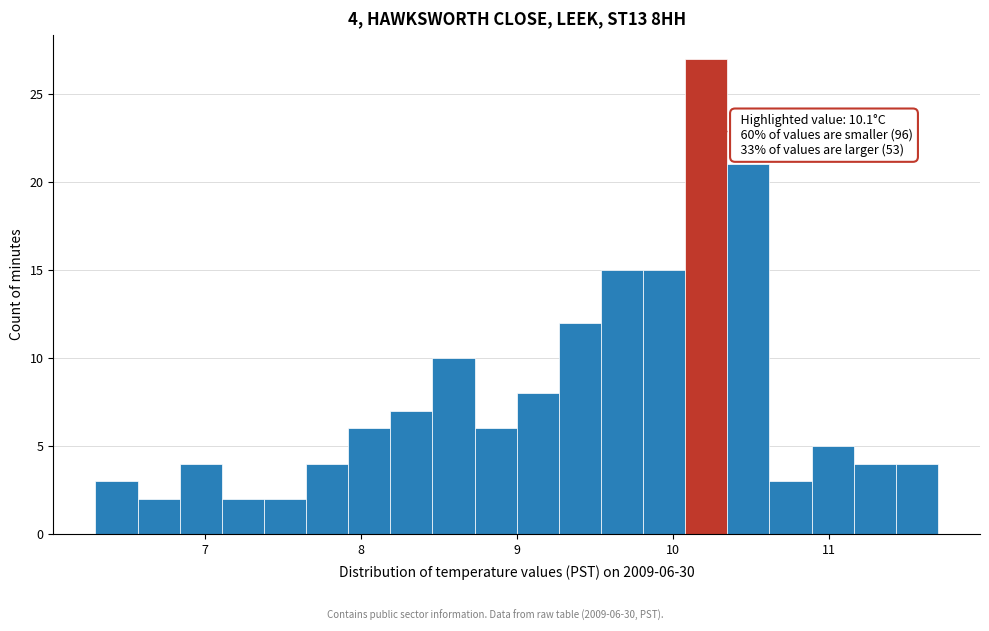

Read against the x-axis, roughly where is the centre of the tallest bar?

10.2